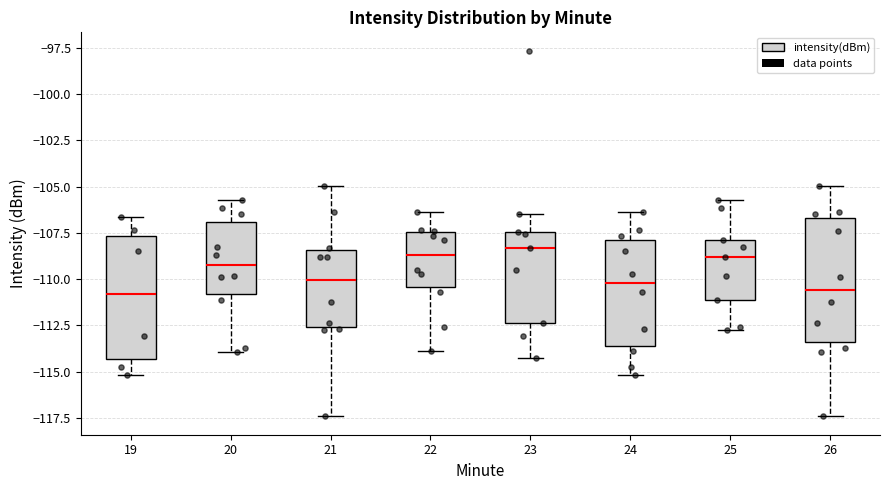

Reading left to right, read every box against the y-axis: the position of its median line, the range the box covers, and the ends of its whiskers. The values are not printed on the chart, so give them approximately, as read against the axis.

19: median -111.0, box -114.5 to -107.5, whiskers -115.0 to -106.5
20: median -109.0, box -111.0 to -107.0, whiskers -114.0 to -105.5
21: median -110.0, box -112.5 to -108.5, whiskers -117.5 to -105.0
22: median -108.5, box -110.5 to -107.5, whiskers -114.0 to -106.5
23: median -108.5, box -112.5 to -107.5, whiskers -114.5 to -106.5
24: median -110.0, box -113.5 to -108.0, whiskers -115.0 to -106.5
25: median -109.0, box -111.0 to -108.0, whiskers -113.0 to -105.5
26: median -110.5, box -113.5 to -106.5, whiskers -117.5 to -105.0